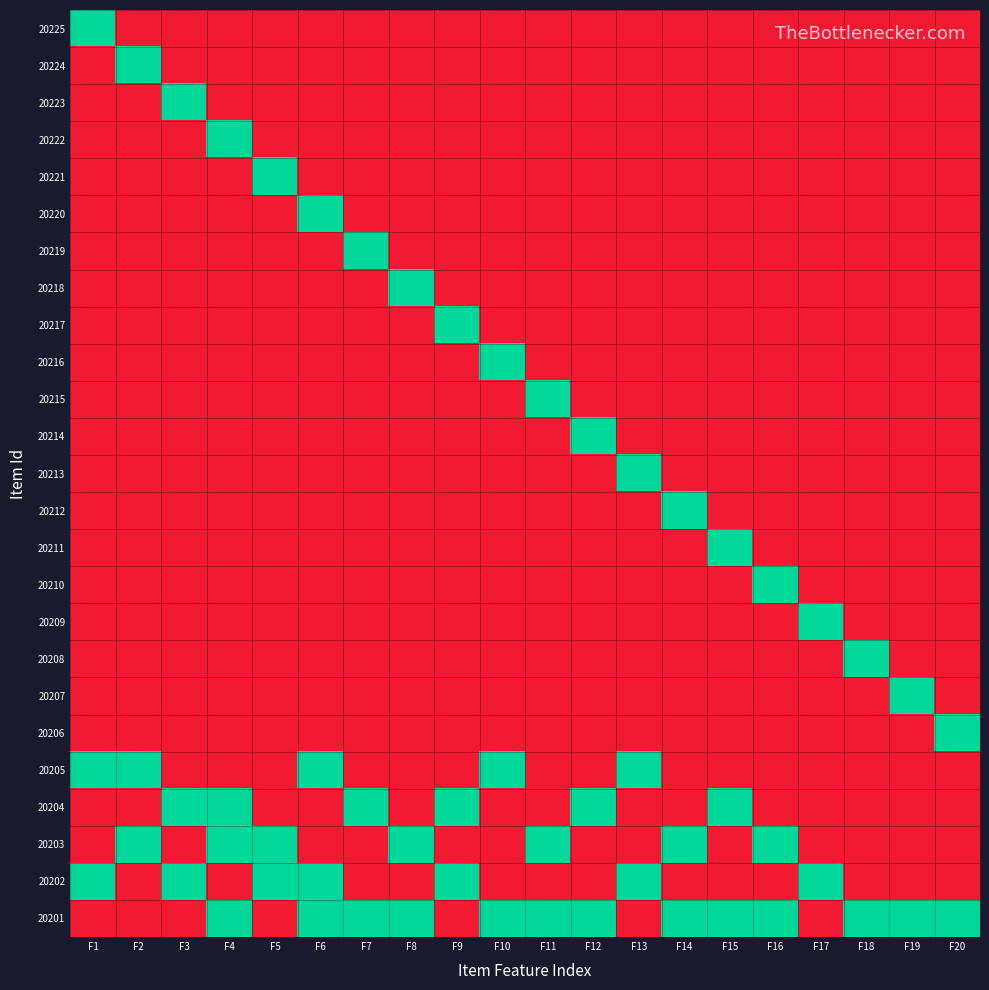

At how many categories does at least one series exceed 0?

20